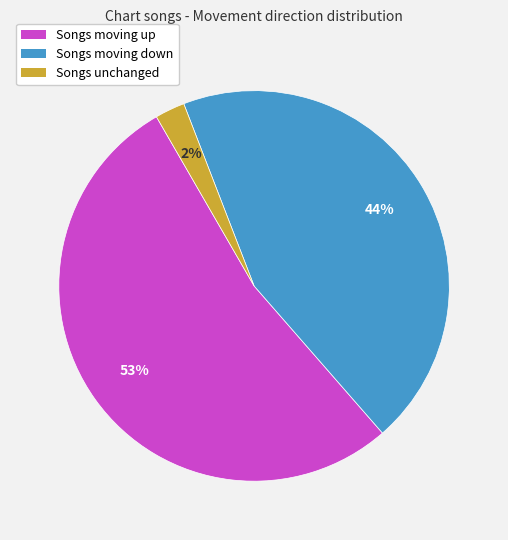

To the nearest percent, what is the average slice percentage?

33%